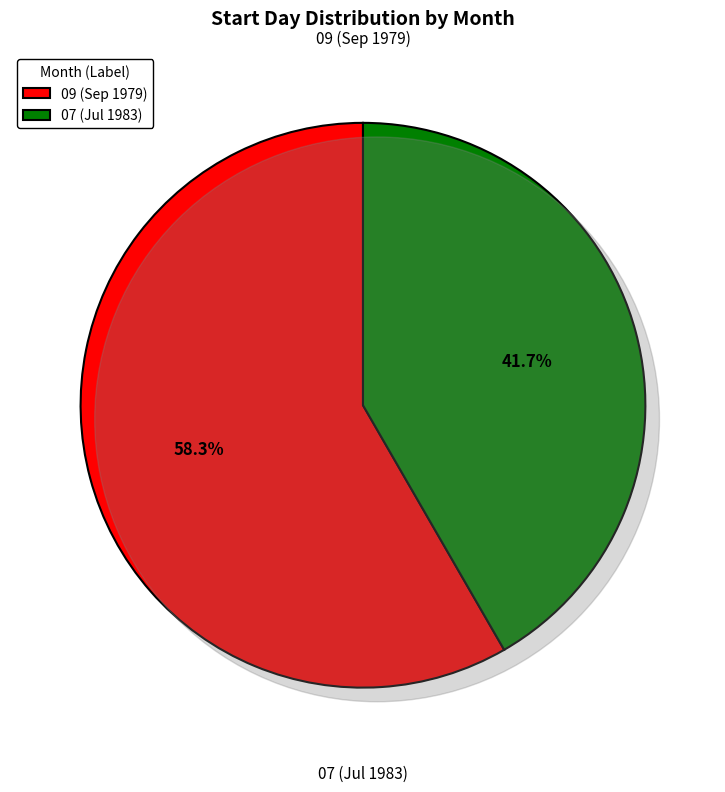

What percentage do 07 and 09 together represent?

100.0%